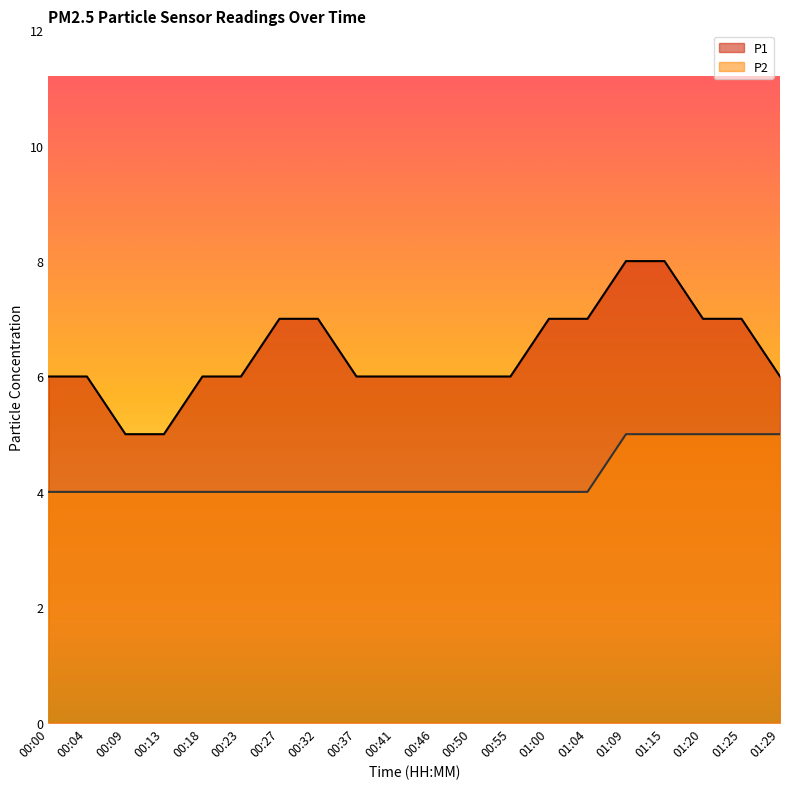

What is the label of the 13th point from the right?

00:32